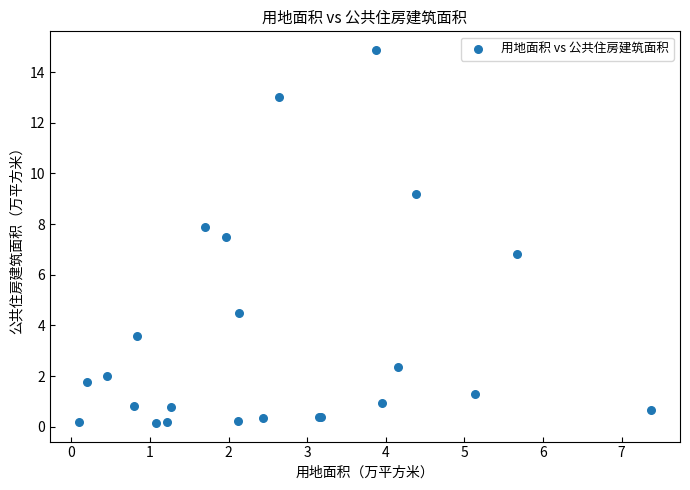

What Y value in the scatter plot is closest to 7?

6.8